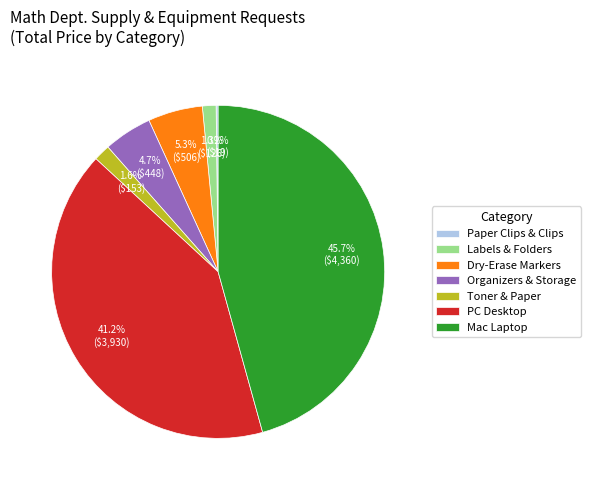

What is the largest slice in the pie chart?

Mac Laptop